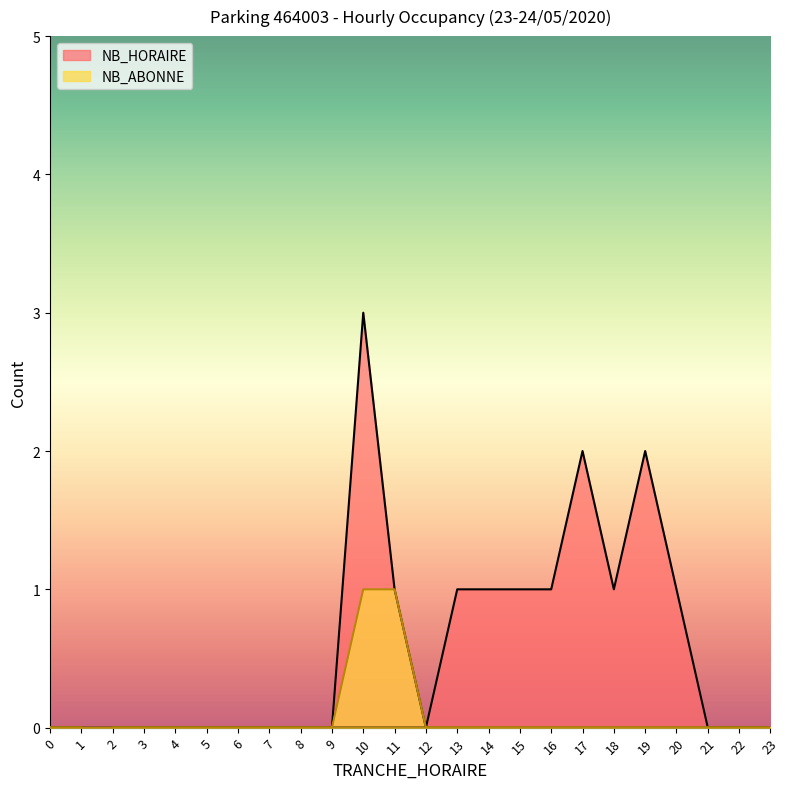

How many NB_HORAIRE values are between 0 and 1?

21